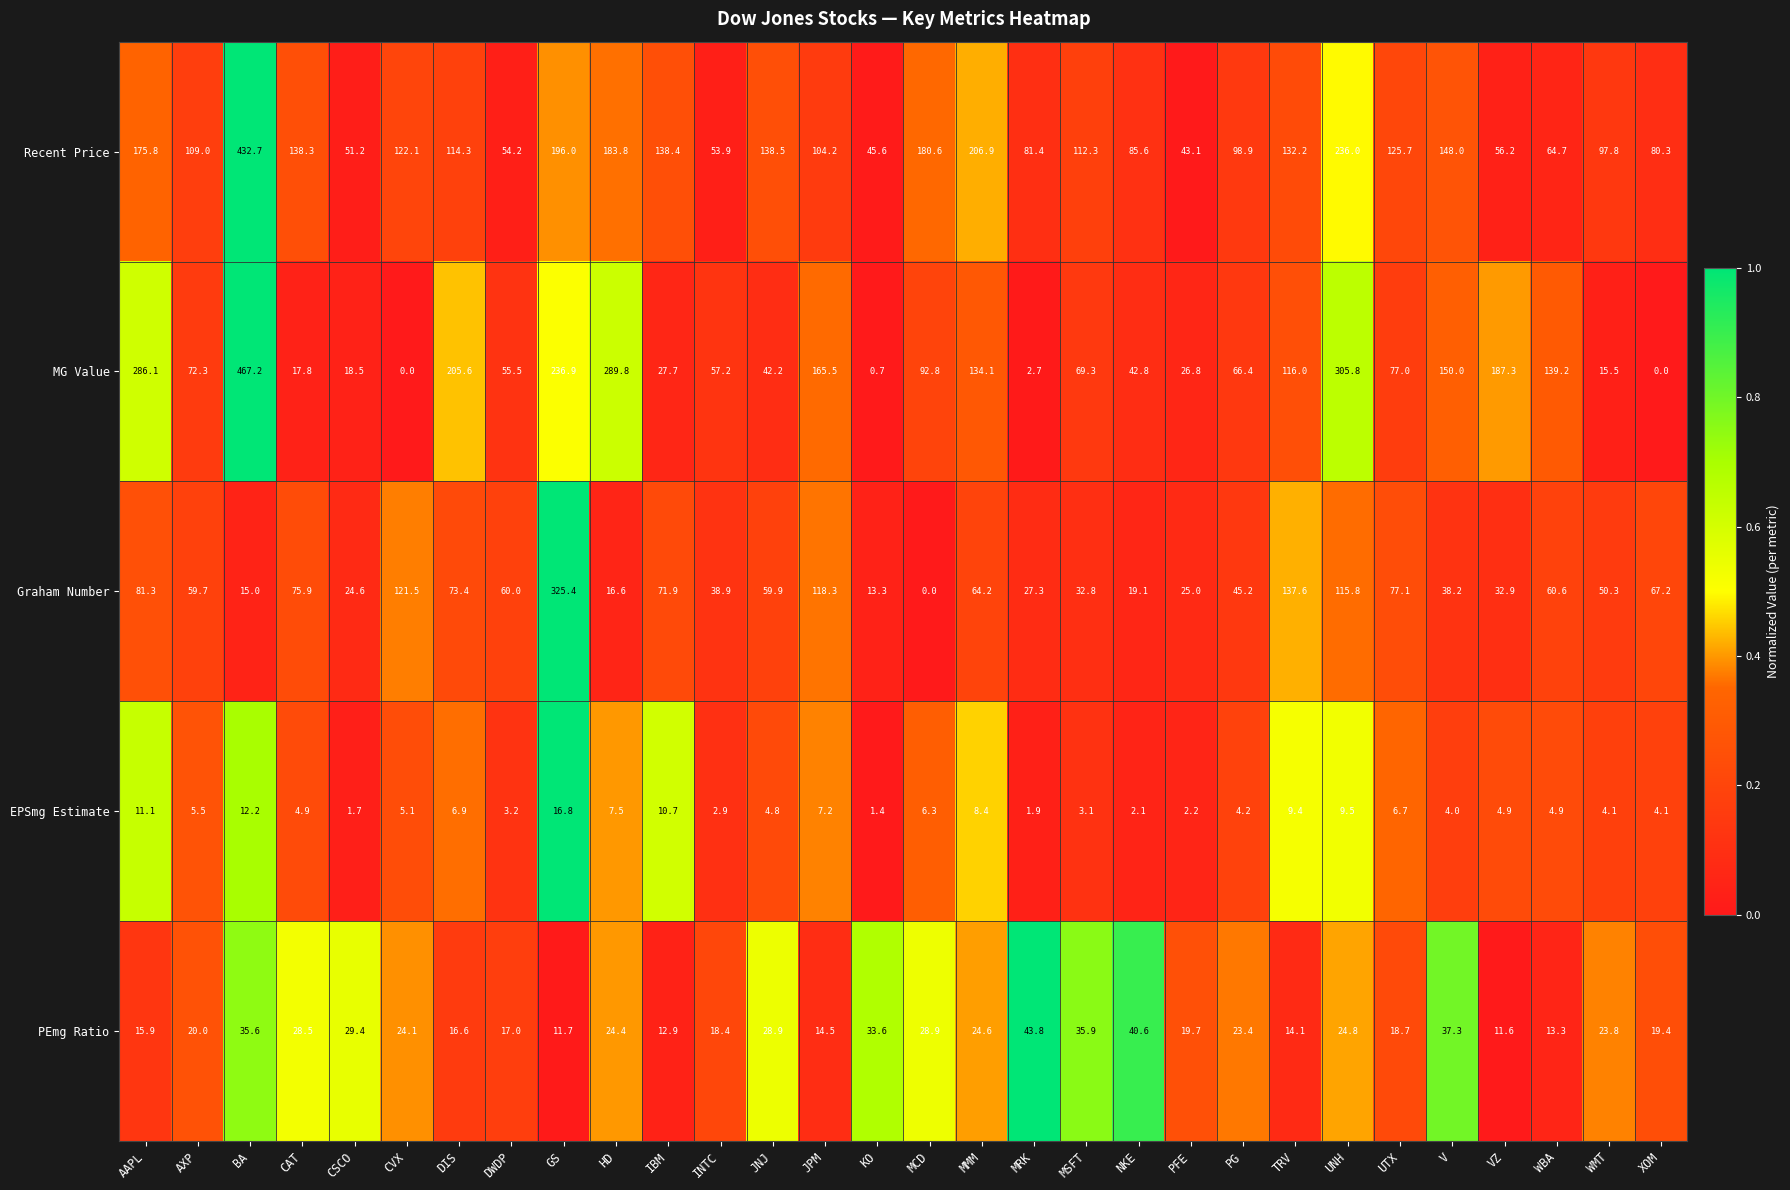

What is the sum of all Graham Number values?

1949.0